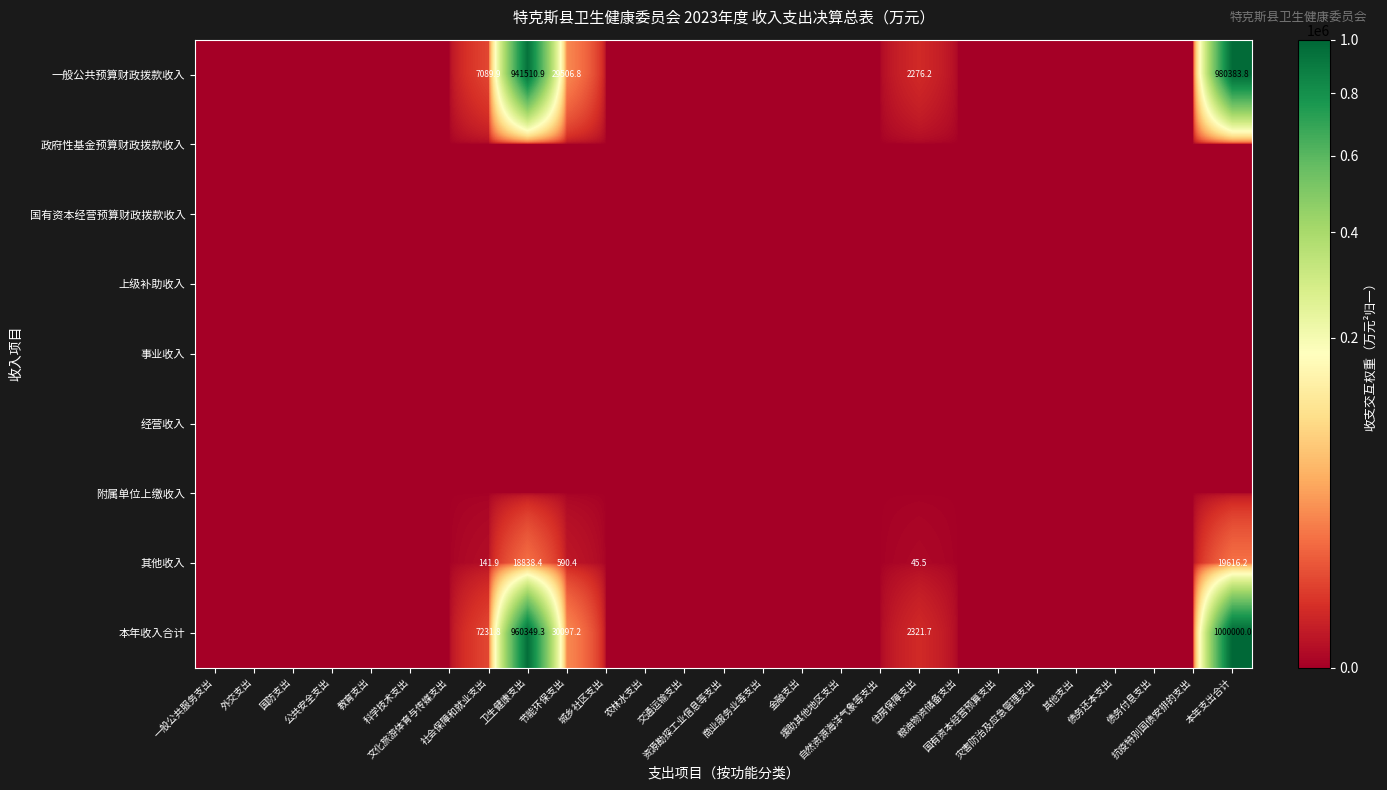

Is the value of 政府性基金预算财政拨款收入 at 国有资本经营预算支出 greater than the value of 上级补助收入 at 节能环保支出?

No